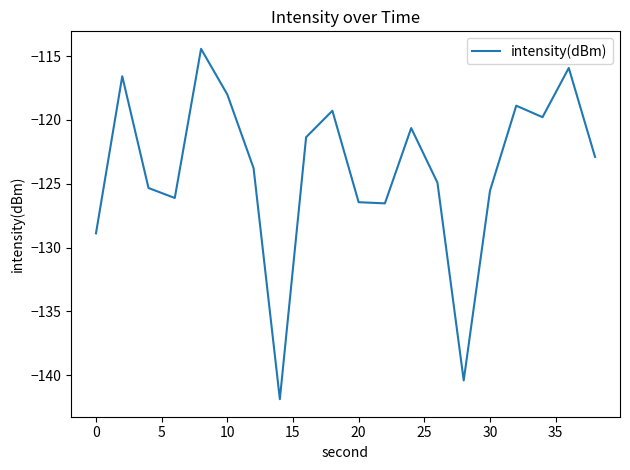

What is the difference between the maximum and minimum values?

27.4